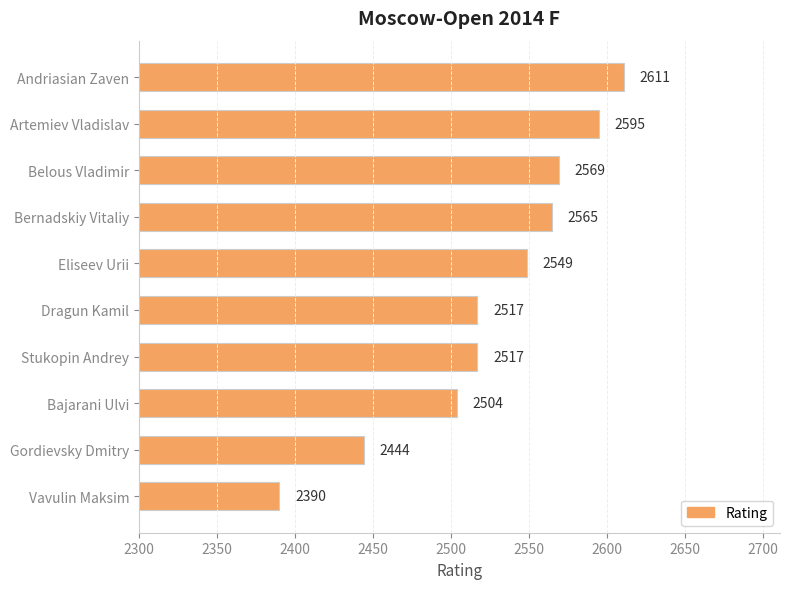

The value at Vavulin Maksim is 2390. True or false?

True